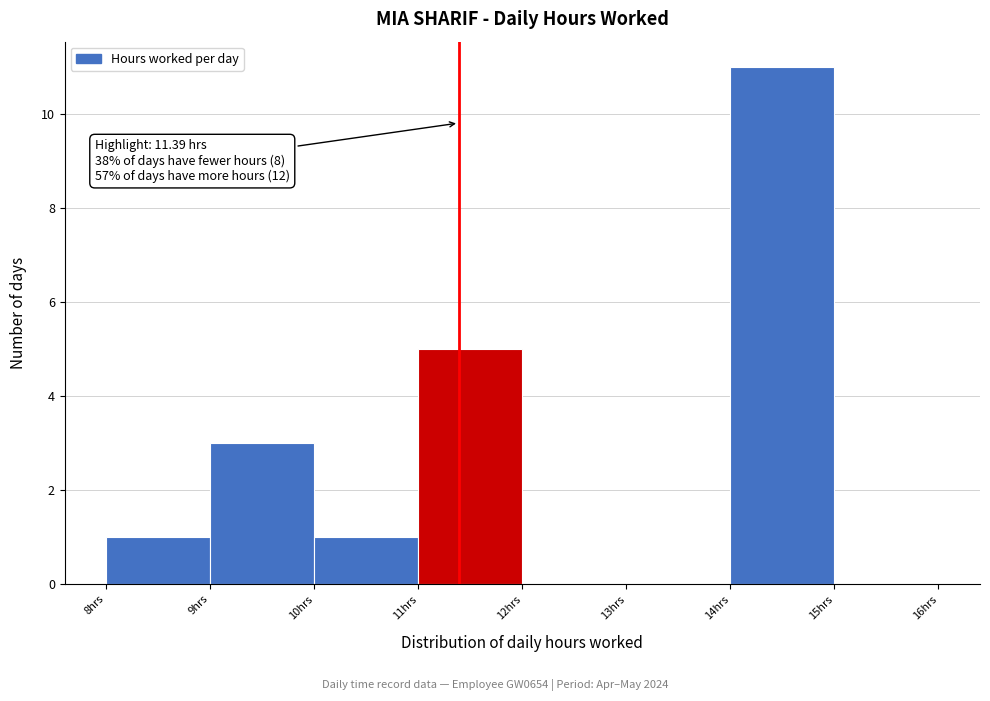

Over which range of the x-axis is the bar tallest?

14 to 15